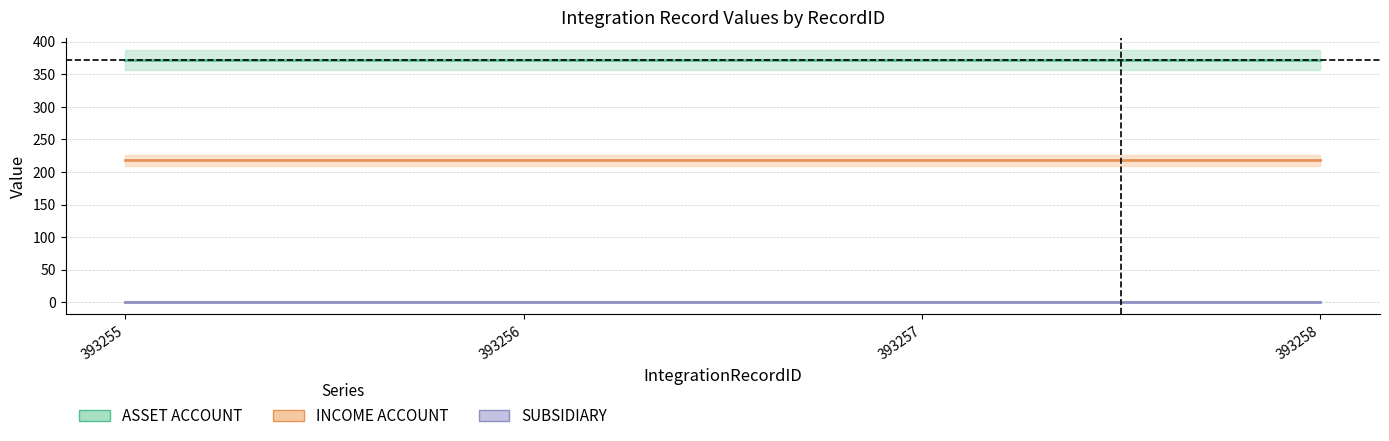

At which label does ASSET ACCOUNT reach its minimum?

393255